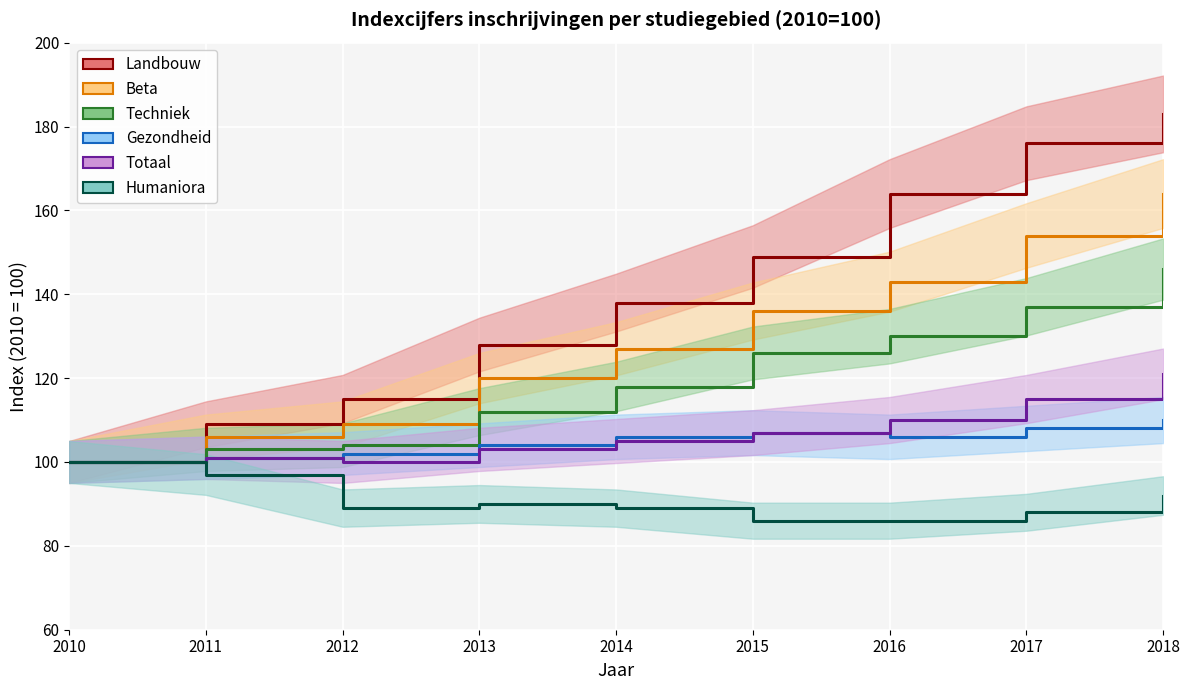

Where is Totaal nearest to the value 110?

2016